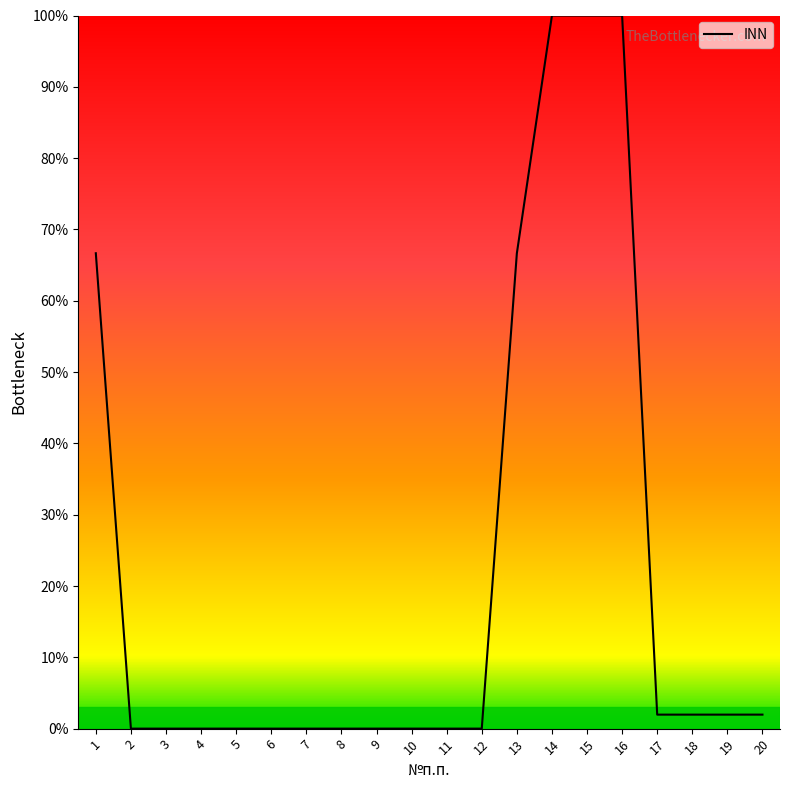

What is the sum of all values?

441.2